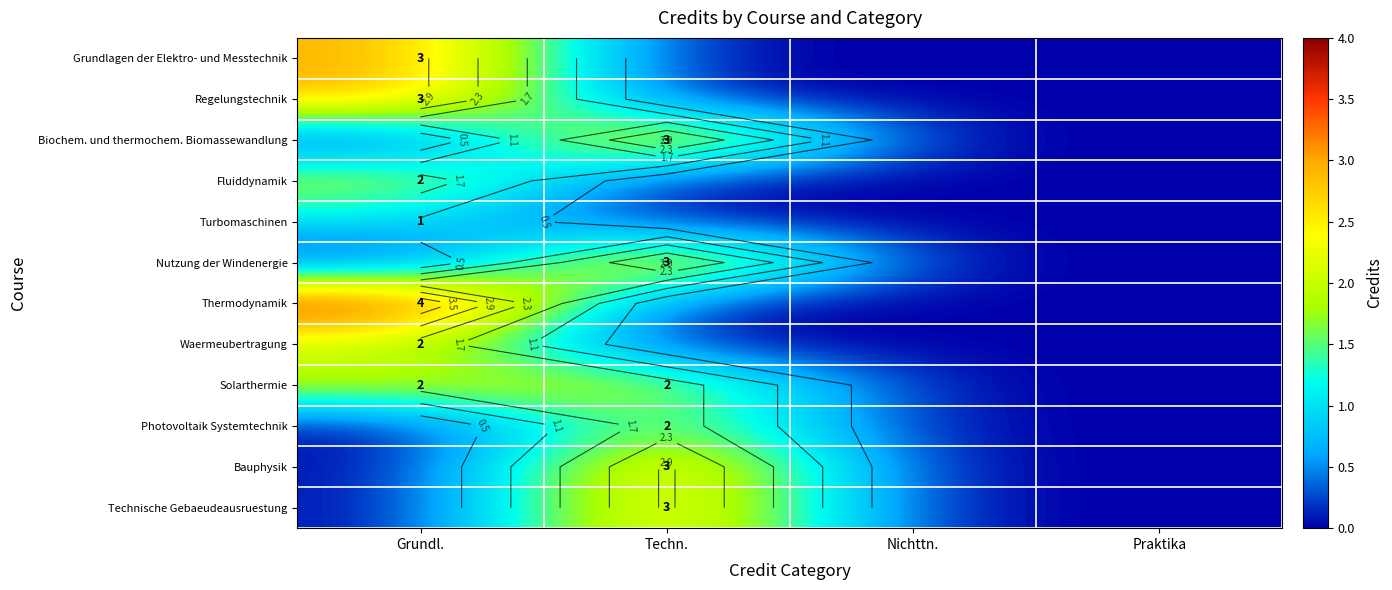

How many values in the Biochem. und thermochem. Biomassewandlung series exceed 0?

1